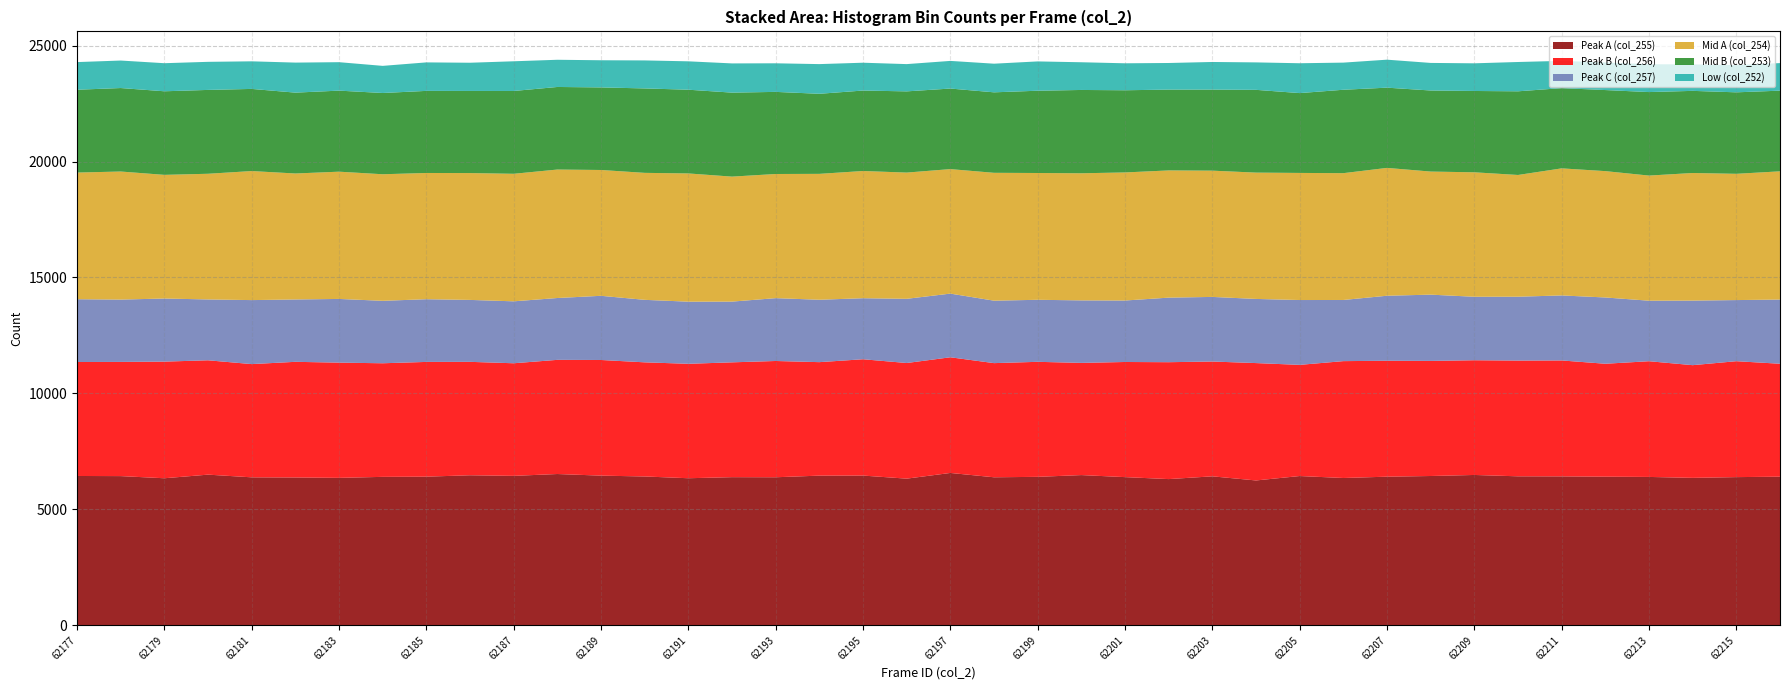

Reading right to left, list all the values displayed in this chart.

Peak A (col_255): 6409	6390	6358	6398	6409	6422	6425	6483	6438	6409	6352	6437	6246	6424	6305	6390	6478	6402	6383	6570	6324	6457	6454	6384	6388	6342	6418	6454	6524	6444	6470	6410	6401	6358	6375	6381	6497	6341	6434	6439
Peak B (col_256): 4870	4999	4860	4990	4870	4999	4991	4947	4963	4999	5040	4794	5062	4951	5041	4965	4838	4960	4923	4988	4987	5016	4894	5014	4952	4935	4922	4987	4923	4856	4891	4948	4899	4969	4987	4883	4931	5030	4924	4915
Peak C (col_257): 2768	2636	2785	2610	2858	2804	2754	2738	2858	2804	2637	2796	2766	2786	2784	2651	2696	2675	2693	2746	2768	2632	2691	2710	2619	2679	2695	2768	2667	2671	2671	2704	2693	2747	2689	2760	2624	2721	2688	2708
Mid A (col_254): 5530	5445	5502	5396	5449	5480	5250	5367	5308	5513	5469	5481	5448	5445	5486	5523	5481	5468	5514	5369	5444	5486	5429	5354	5390	5530	5476	5426	5540	5500	5470	5444	5458	5488	5433	5565	5420	5333	5523	5462
Mid B (col_253): 3479	3514	3542	3601	3496	3460	3608	3507	3496	3460	3597	3443	3569	3496	3486	3544	3593	3548	3471	3474	3502	3470	3453	3541	3622	3611	3641	3561	3561	3571	3541	3540	3504	3495	3487	3542	3616	3604	3600	3572
Low (col_252): 1189	1172	1142	1201	1189	1176	1264	1193	1189	1207	1170	1287	1184	1191	1147	1163	1195	1264	1235	1192	1176	1200	1280	1233	1260	1224	1208	1171	1173	1281	1217	1229	1170	1227	1295	1190	1211	1211	1186	1192